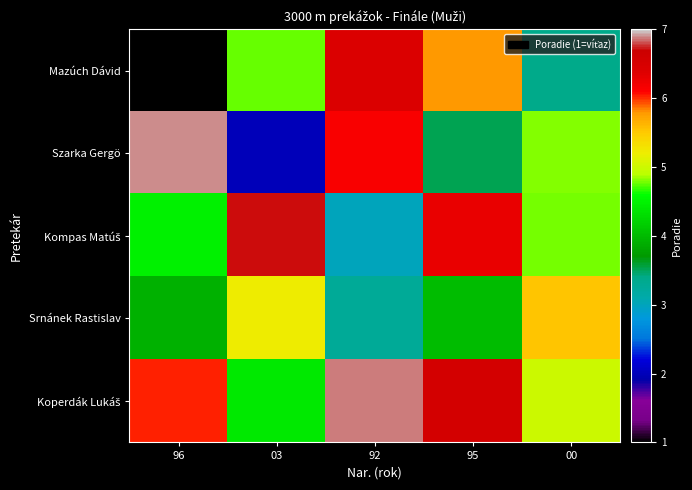

What is the total value across all series at 96?

22.3